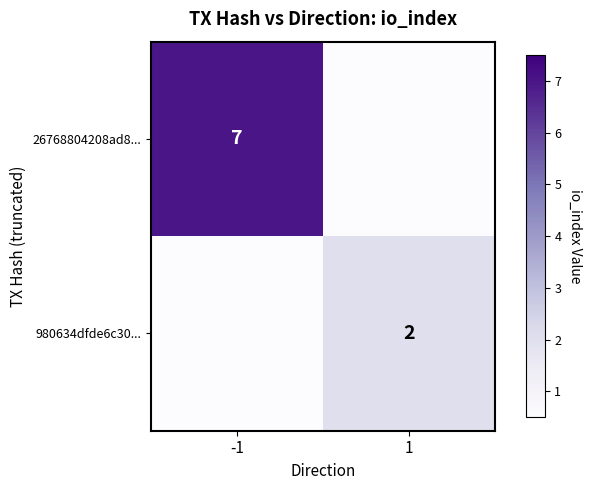

True or false: 980634dfde6c30... has a value of 2 at 1.

True